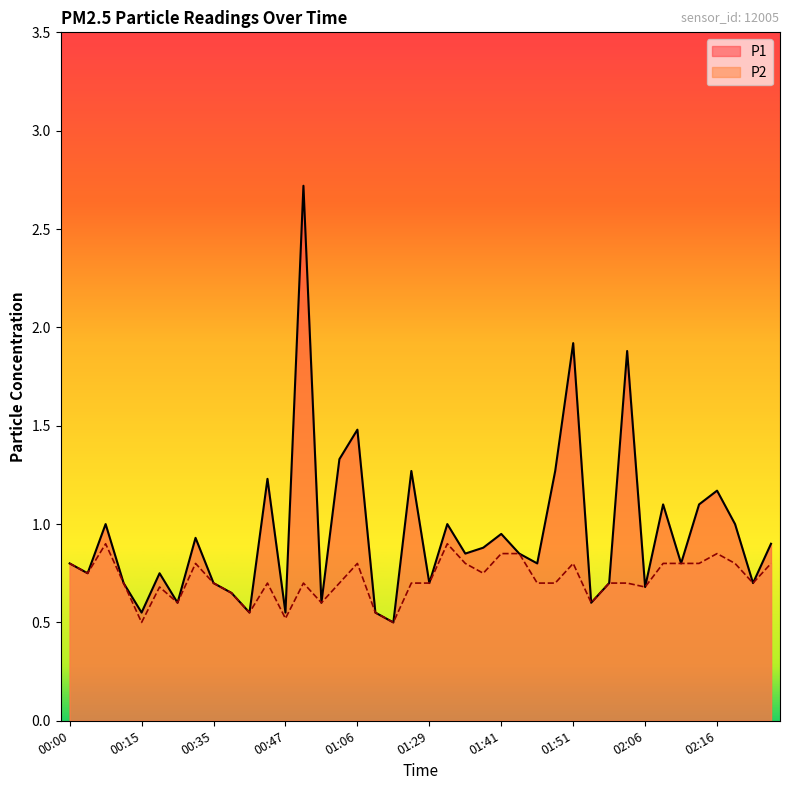

Rank the series by their maximum value, from lowest to highest.

P2, P1